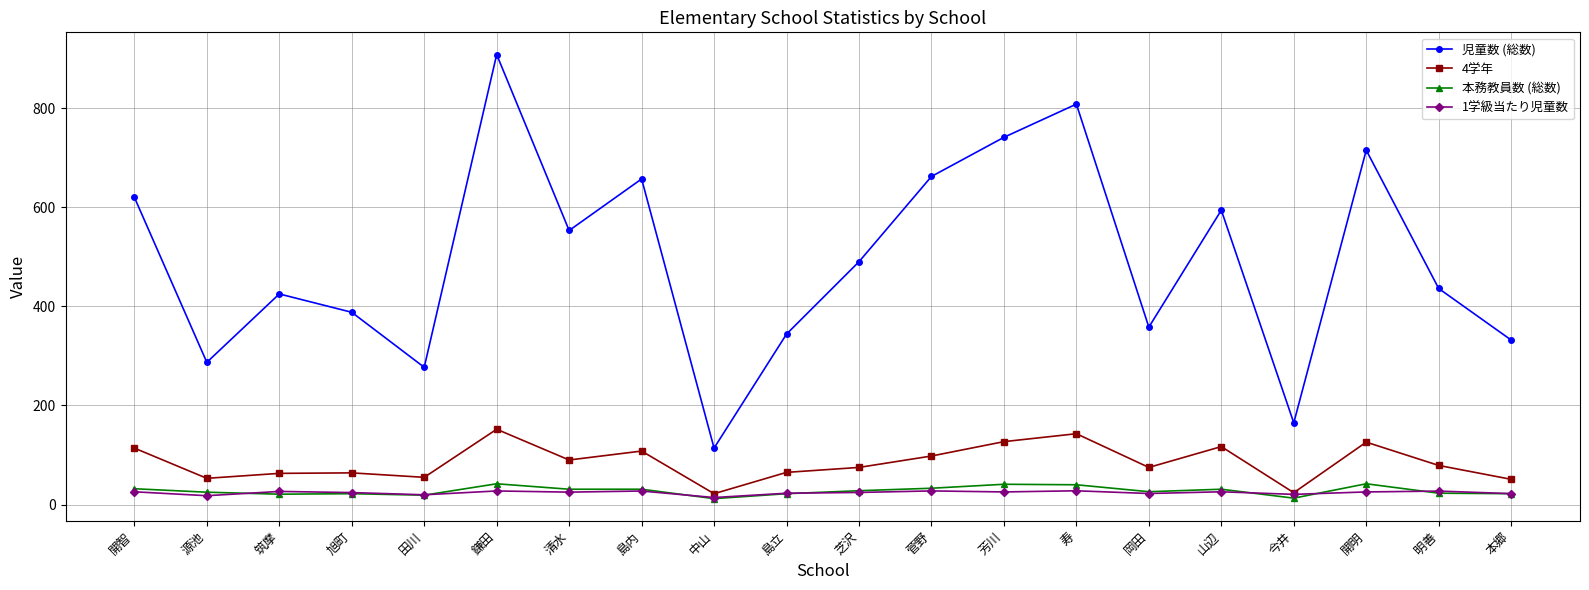

What is the difference between the maximum and second lowest values in the 児童数 (総数) series?

743.0